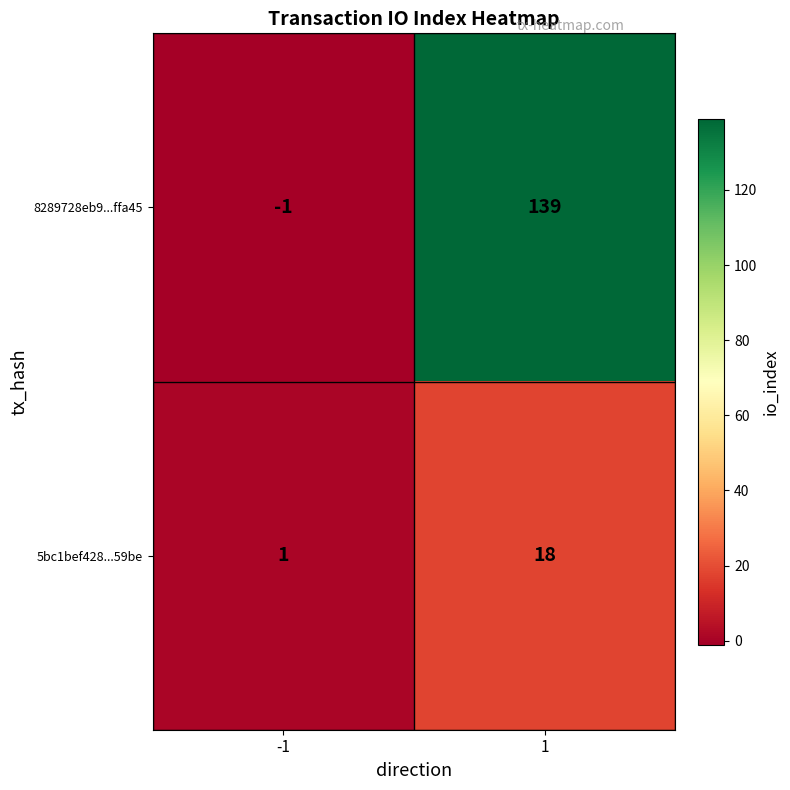

Which series has the largest total across all categories?

8289728eb9...ffa45